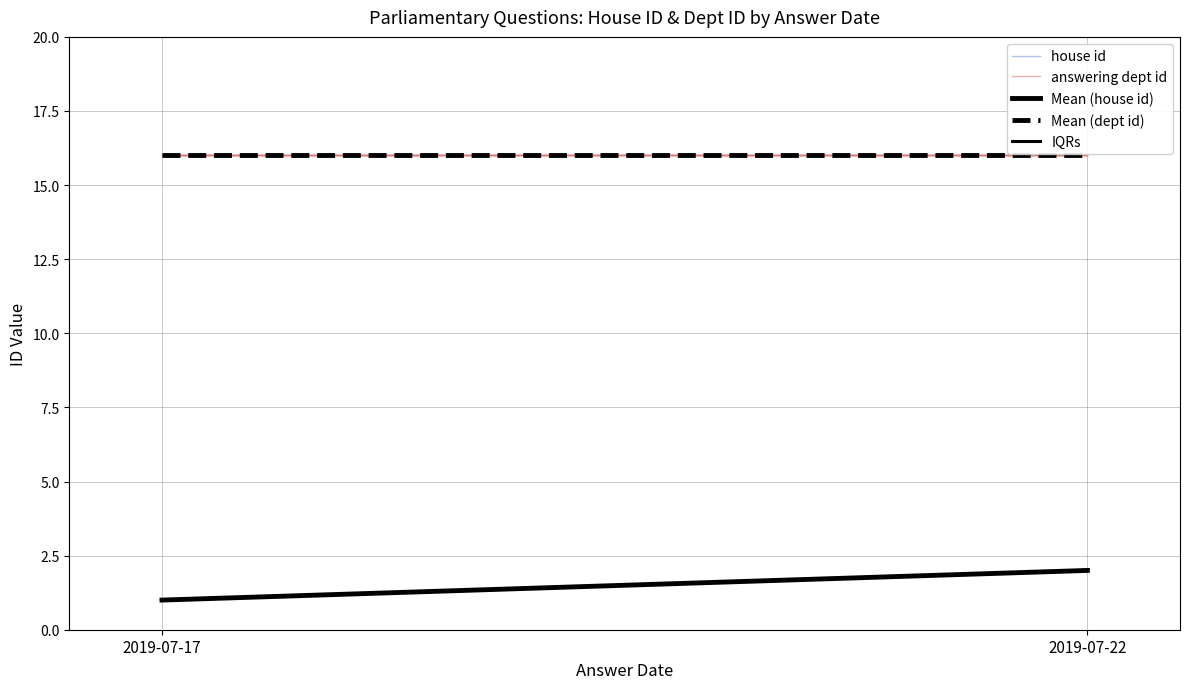

At which label does answering dept id reach its peak?

2019-07-17